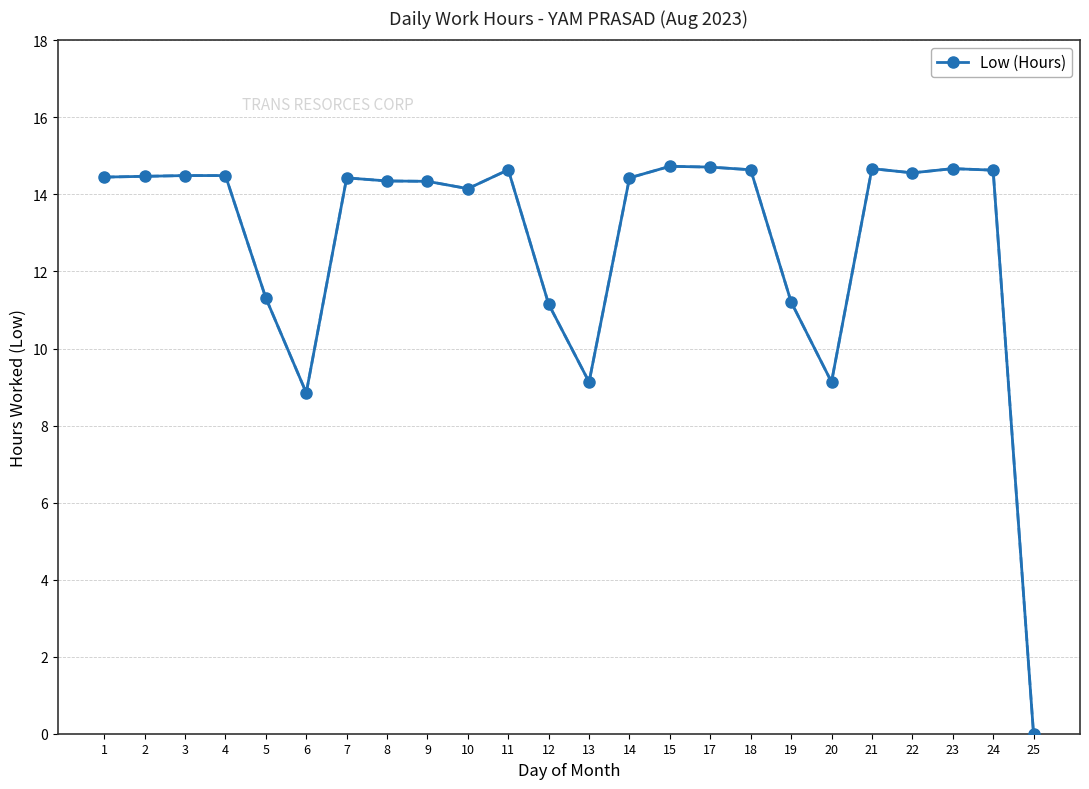

Approximately how many times larger is the value at 20 compared to 4?

0.6